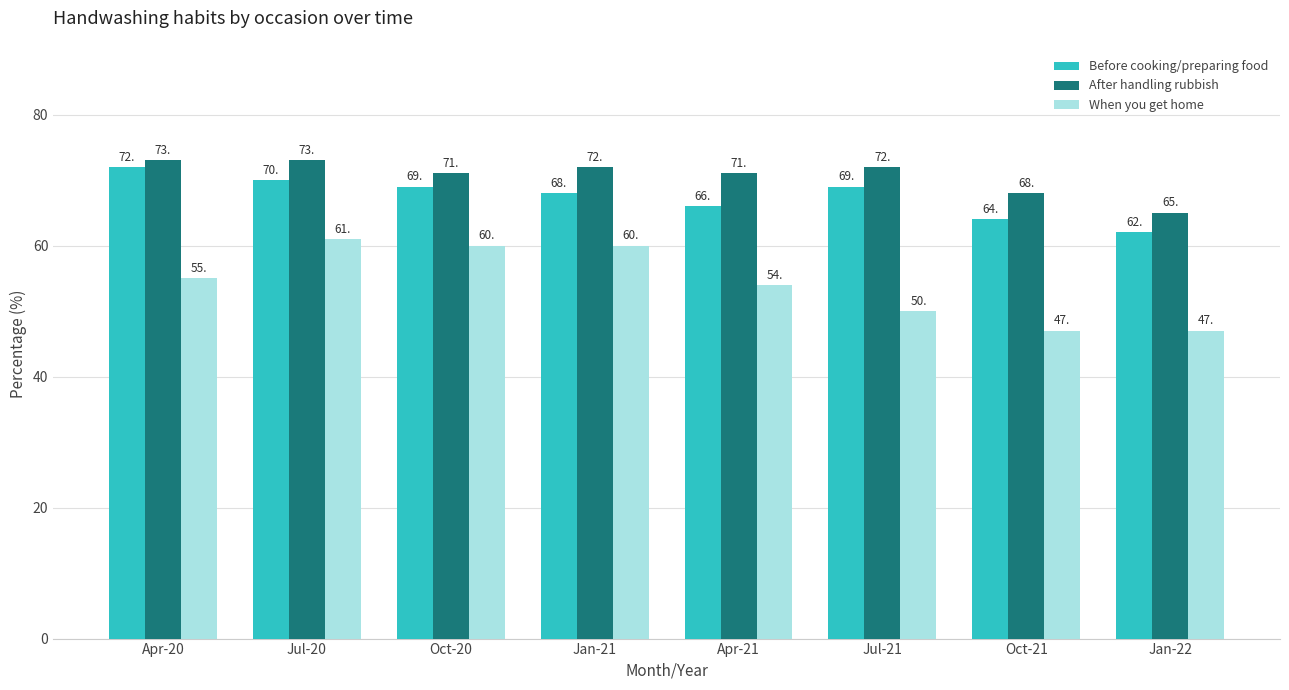

Reading right to left, extract all data points from this chart.

Before cooking/preparing food: Jan-22=62	Oct-21=64	Jul-21=69	Apr-21=66	Jan-21=68	Oct-20=69	Jul-20=70	Apr-20=72
After handling rubbish: Jan-22=65	Oct-21=68	Jul-21=72	Apr-21=71	Jan-21=72	Oct-20=71	Jul-20=73	Apr-20=73
When you get home: Jan-22=47	Oct-21=47	Jul-21=50	Apr-21=54	Jan-21=60	Oct-20=60	Jul-20=61	Apr-20=55